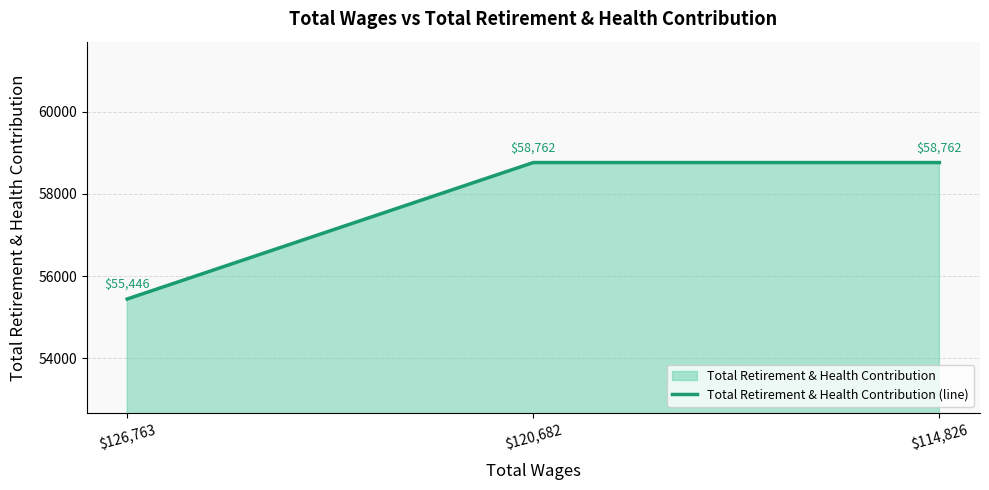

Rank the categories by value from lowest to highest.

$126,763, $120,682, $114,826